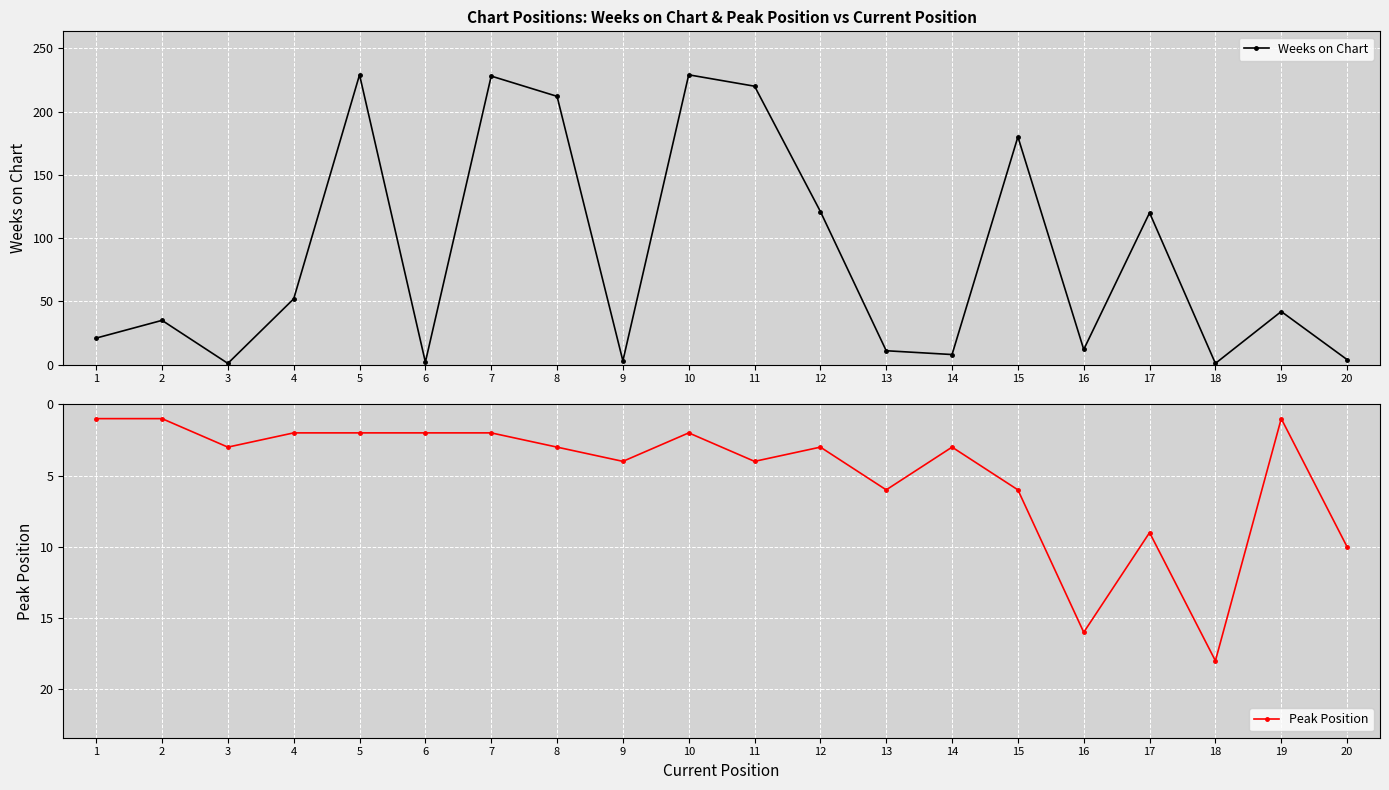

What is the difference between the maximum and minimum values in the Weeks on Chart series?

228